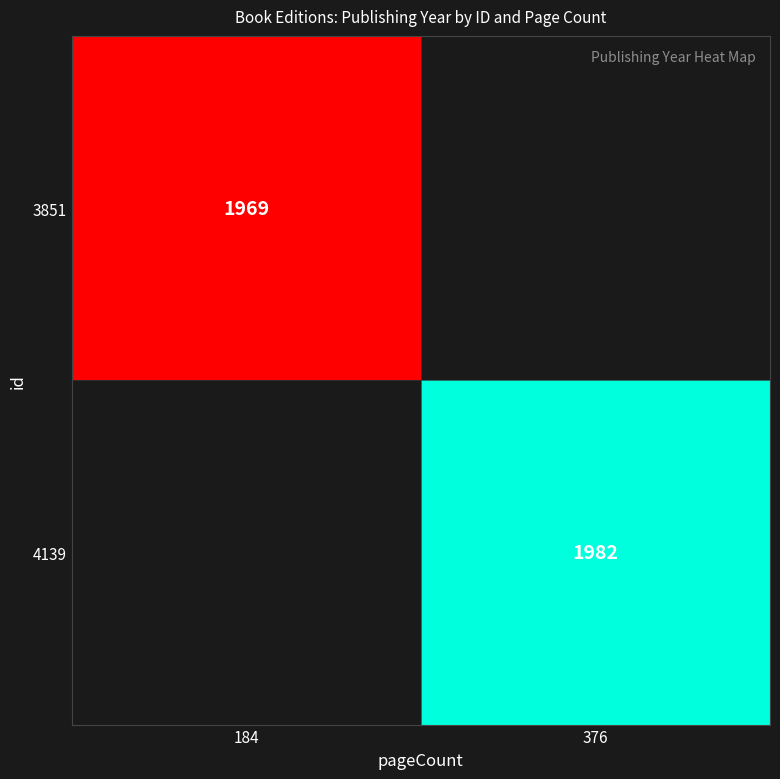

Is it true that 4139 equals 3337 at 376?

False